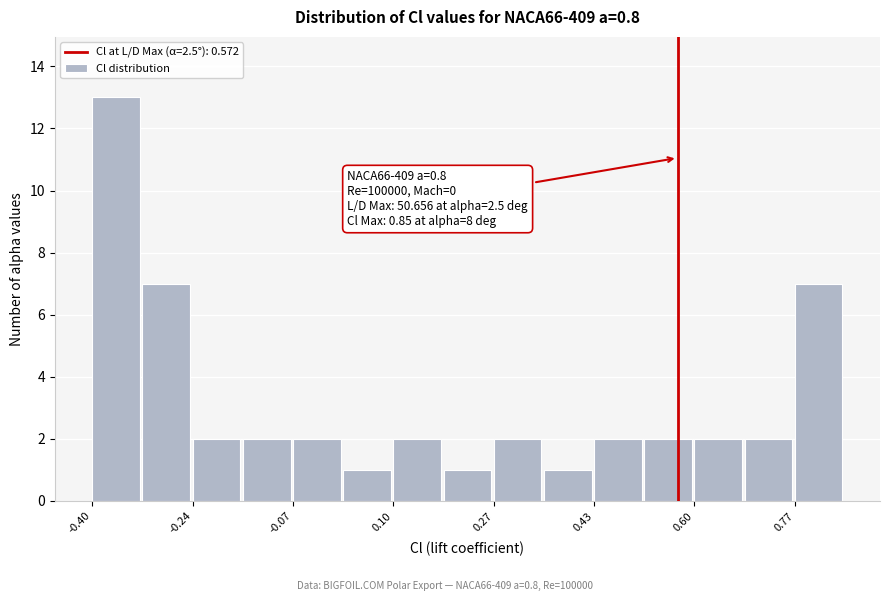

Over which range of the x-axis is the bar tallest?

-0.40 to -0.32